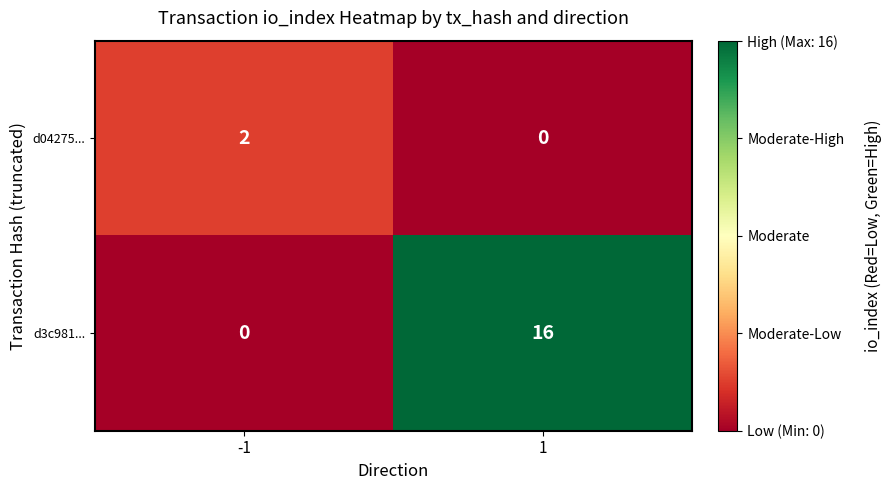

List the labels in order of d3c981... value, largest first.

1, -1